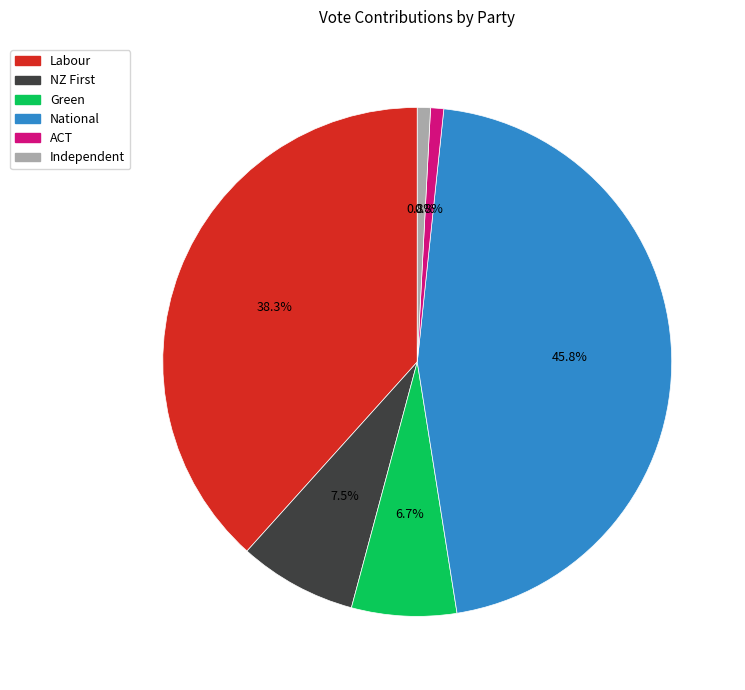

What percentage is the Independent slice, to the nearest percent?

1%